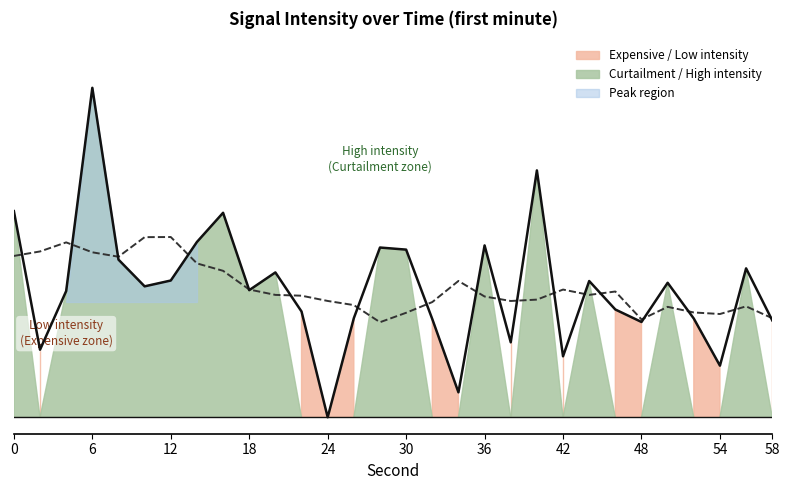

True or false: the data has more than 2 interior local peaks.

True